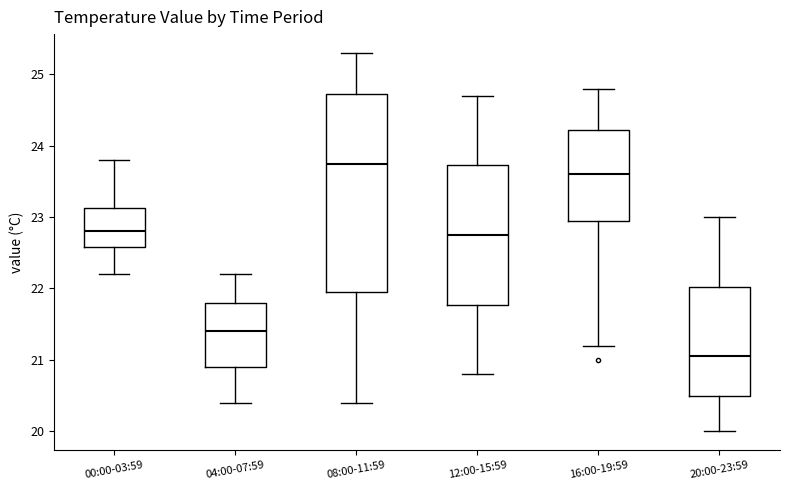

Reading left to right, read every box against the y-axis: the position of its median line, the range the box covers, and the ends of its whiskers. The values are not printed on the chart, so give them approximately, as read against the axis.

00:00-03:59: median 22.8, box 22.6 to 23.1, whiskers 22.2 to 23.8
04:00-07:59: median 21.4, box 20.9 to 21.8, whiskers 20.4 to 22.2
08:00-11:59: median 23.8, box 22.0 to 24.7, whiskers 20.4 to 25.3
12:00-15:59: median 22.8, box 21.8 to 23.7, whiskers 20.8 to 24.7
16:00-19:59: median 23.6, box 23.0 to 24.2, whiskers 21.2 to 24.8
20:00-23:59: median 21.1, box 20.5 to 22.0, whiskers 20.0 to 23.0